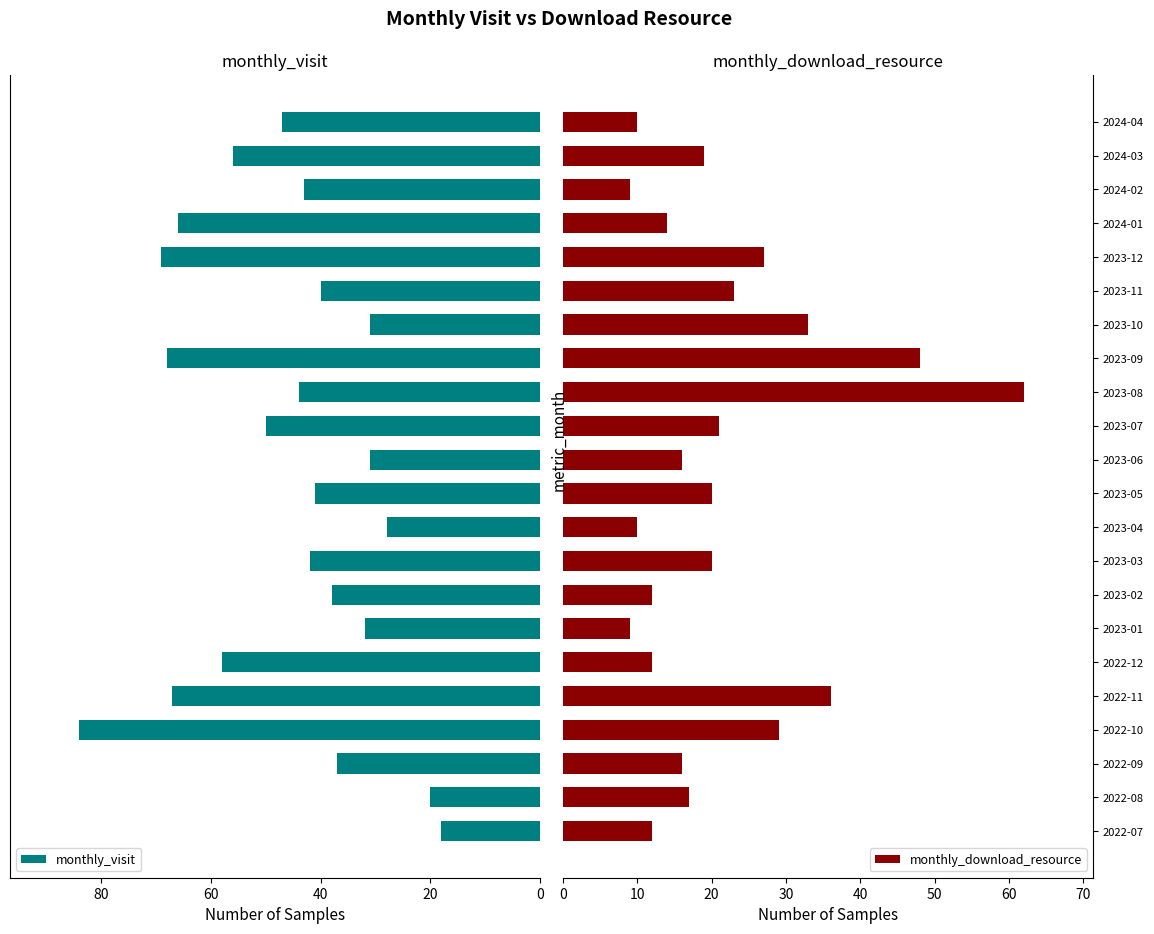

Rank the series by their maximum value, from lowest to highest.

monthly_download_resource, monthly_visit